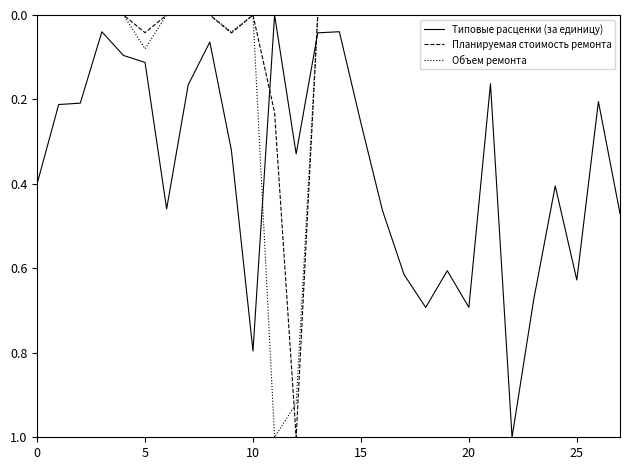

At how many categories does at least one series exceed 0?

28